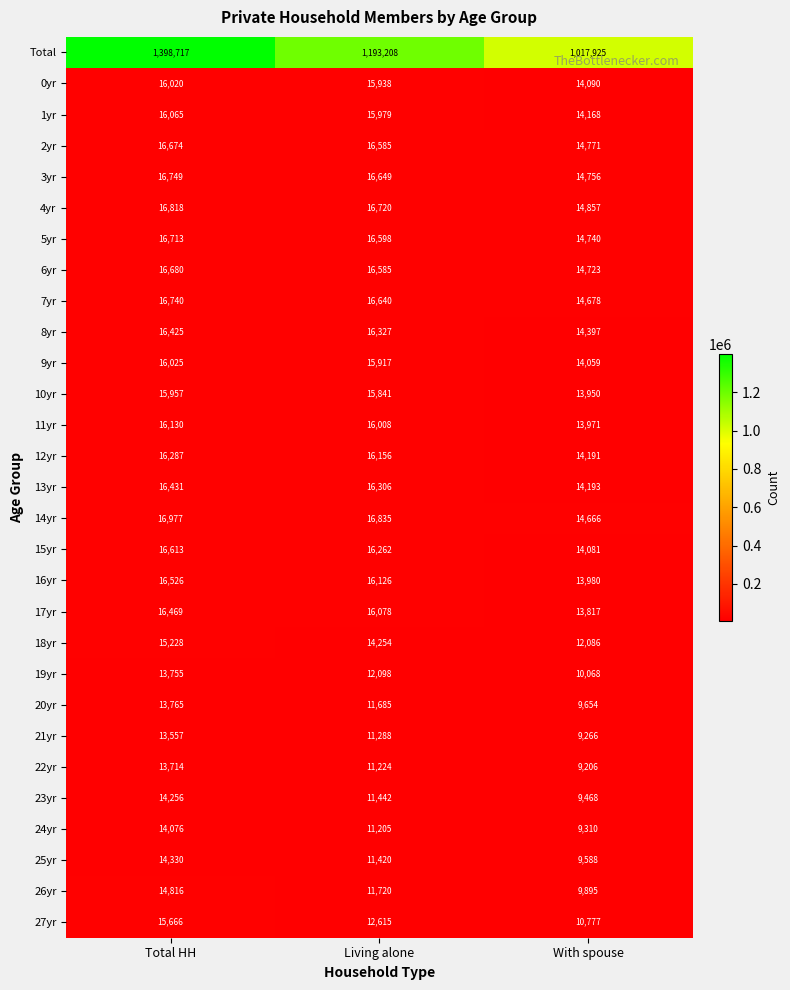

List the series in order of their peak value, highest first.

Total, 14yr, 4yr, 3yr, 7yr, 5yr, 6yr, 2yr, 15yr, 16yr, 17yr, 13yr, 8yr, 12yr, 11yr, 1yr, 9yr, 0yr, 10yr, 27yr, 18yr, 26yr, 25yr, 23yr, 24yr, 20yr, 19yr, 22yr, 21yr